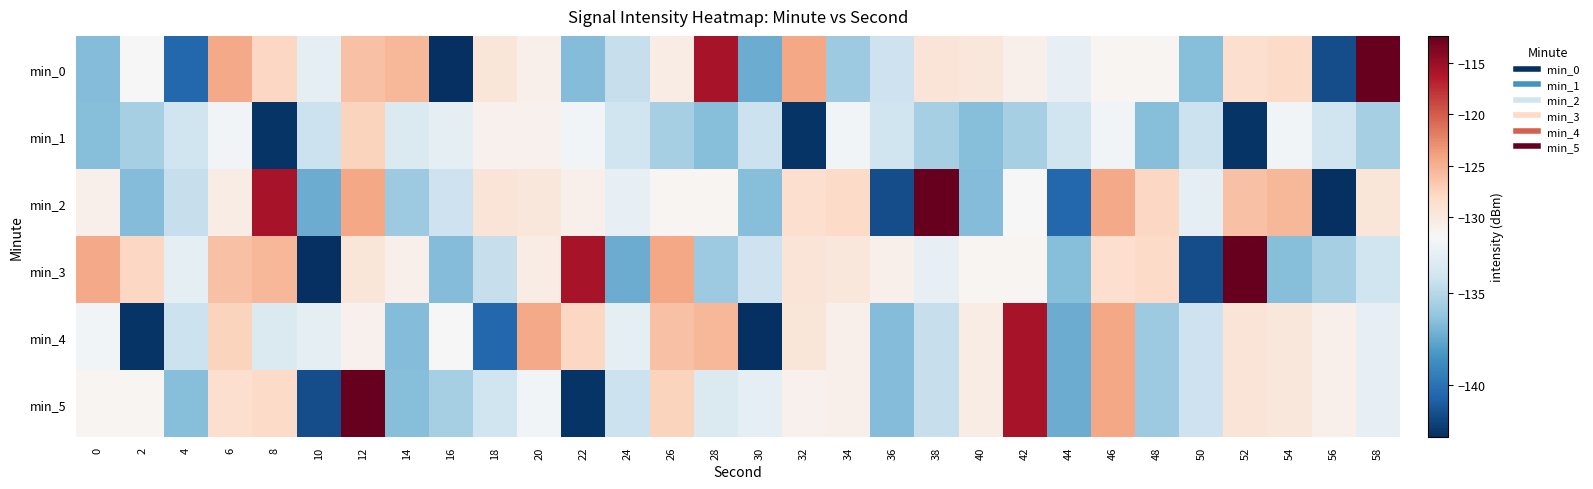

Which series has the widest spread of values?

min_0